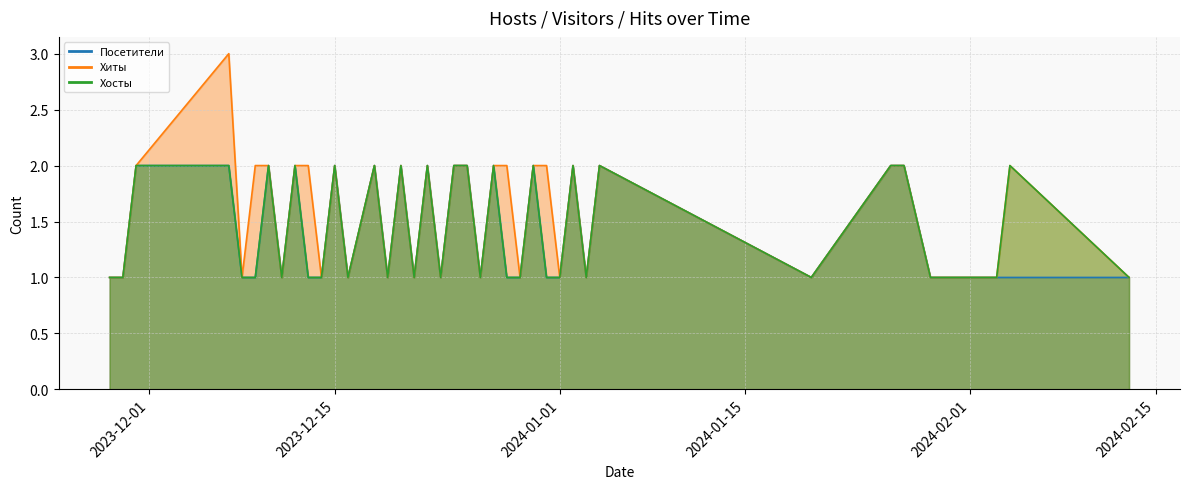

What is the sum of all Хиты values?

62